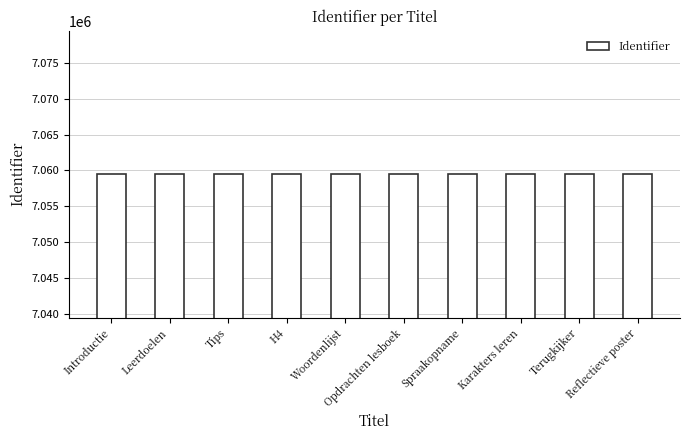

What is the greatest value displayed?

7059481